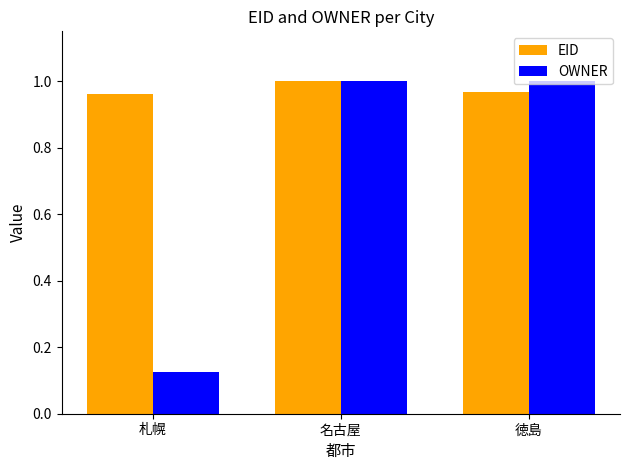

What is the sum of the OWNER values at 徳島 and 名古屋?

2.0